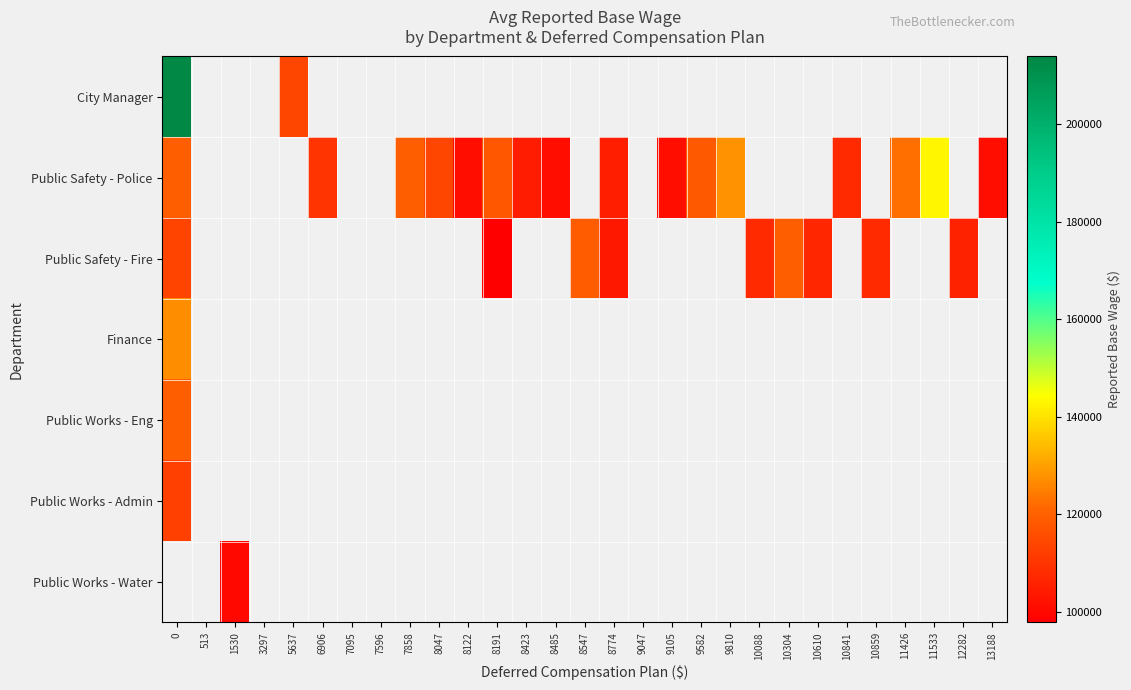

Which has a higher value, 11533 or 8774?

8774